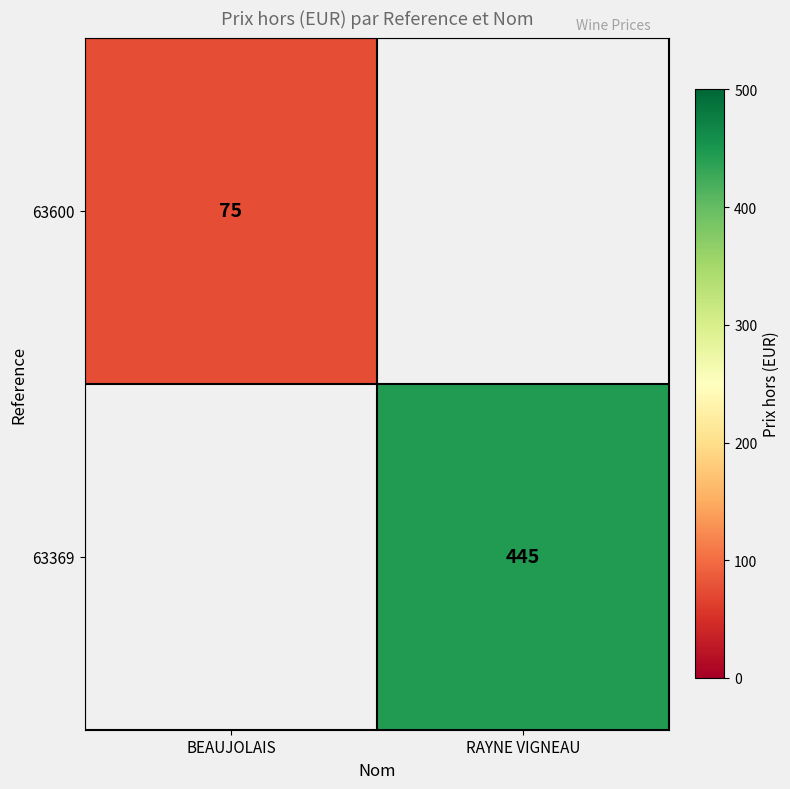

Is it true that 63600 equals 75 at BEAUJOLAIS?

True